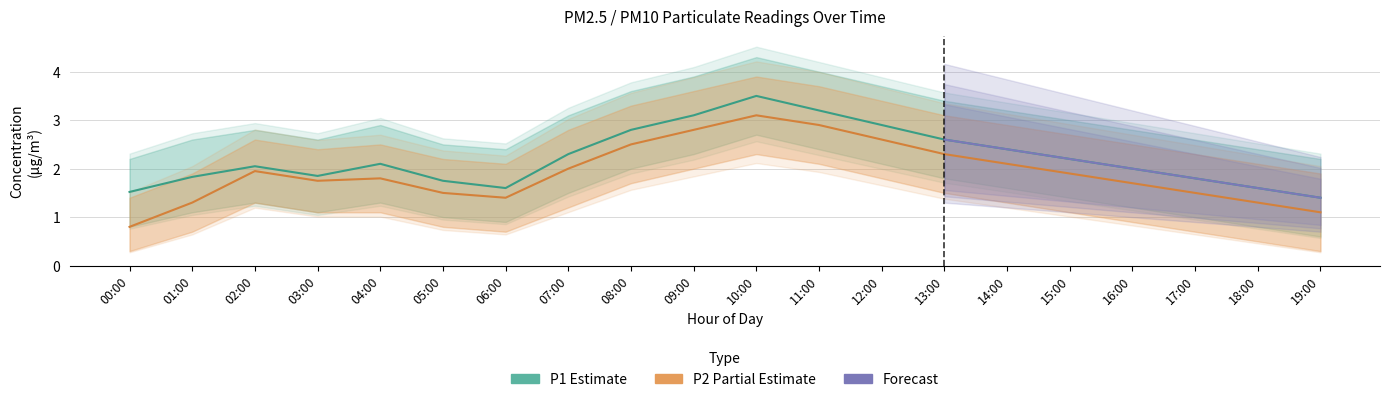

What is the value of the P1 point at the 19th from the left?

1.6